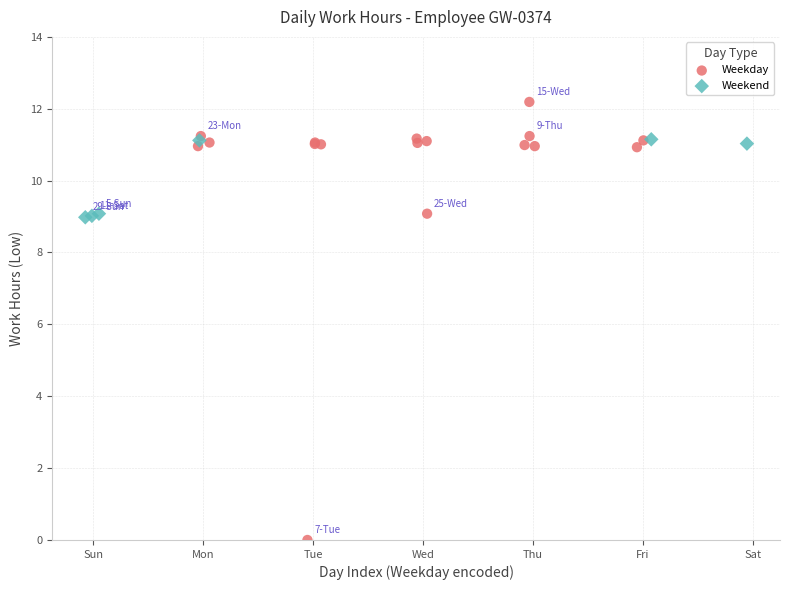

Which series has the widest spread of Y values?

Weekday